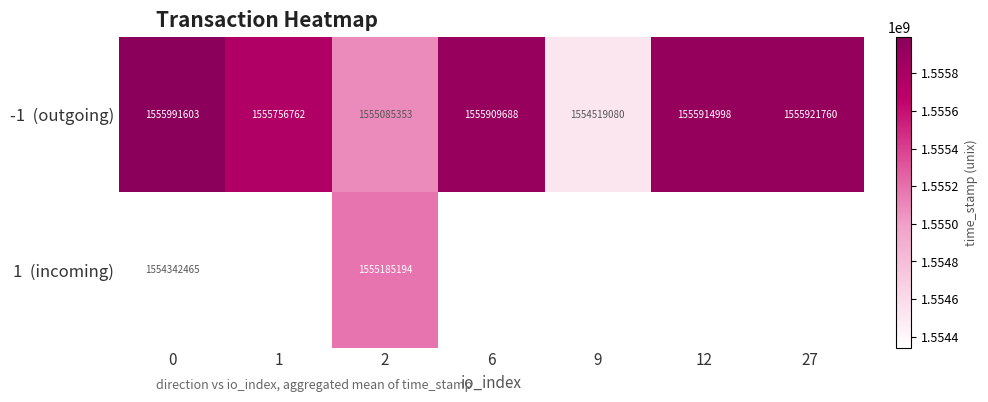

The row_1 series shows 2130489369.3 at 2. True or false?

False